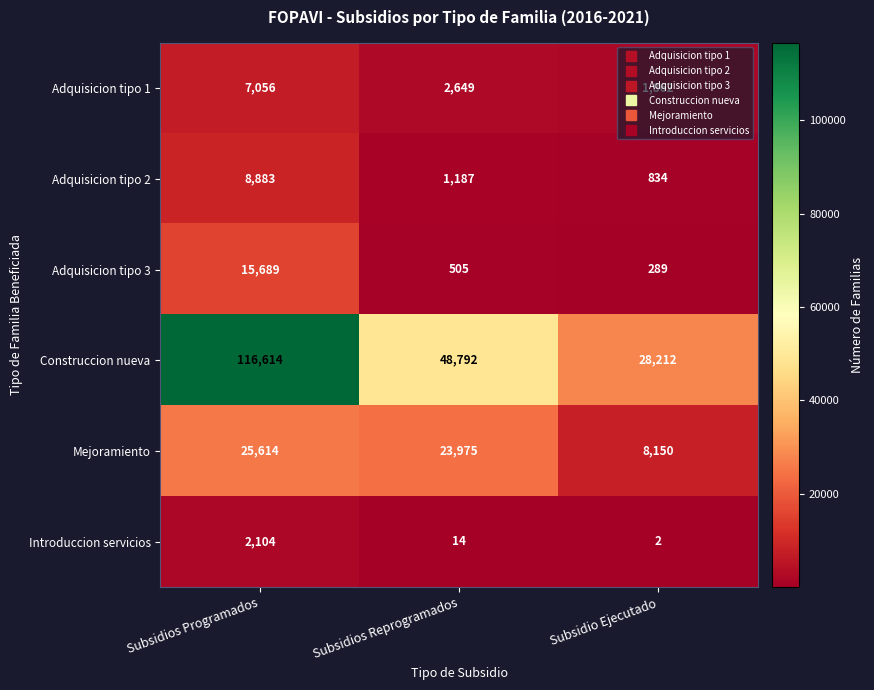

Where is Adquisicion tipo 3 nearest to the value 7989?

Subsidios Reprogramados